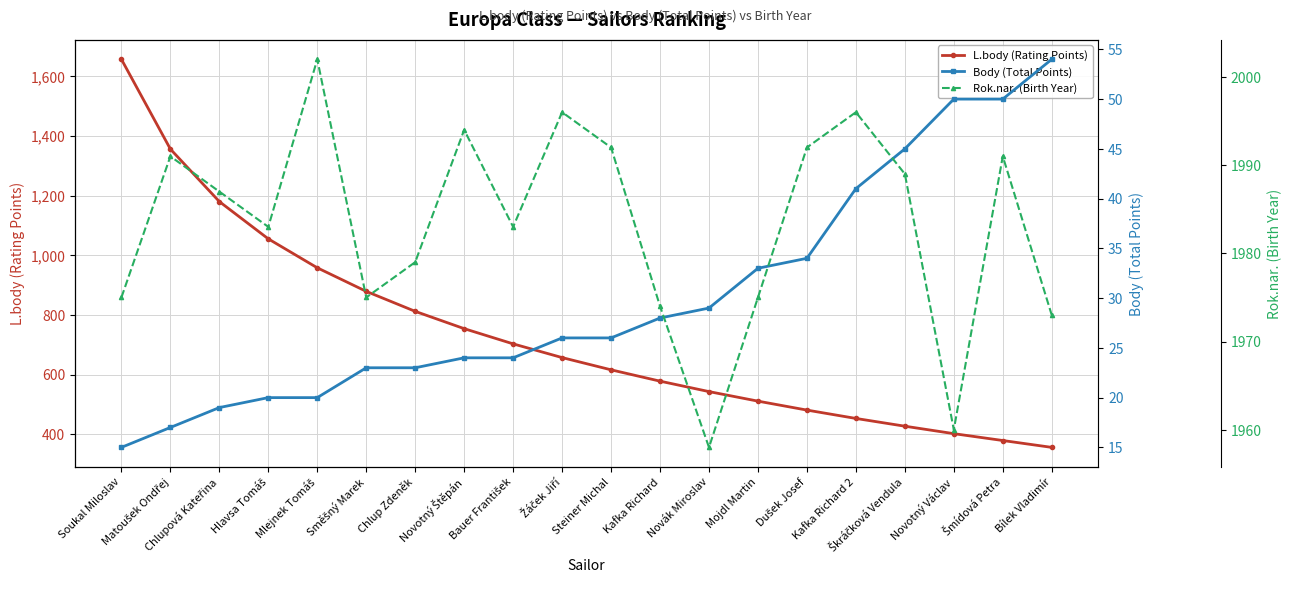

How many values in the L.body (Rating Points) series are below 657?

10